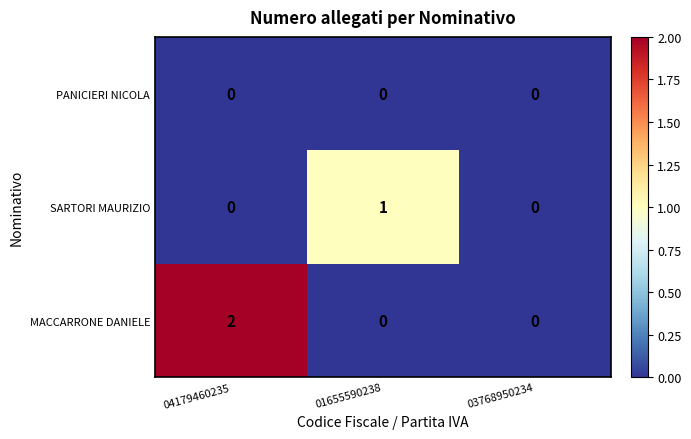

Which series has the widest spread of values?

MACCARRONE DANIELE